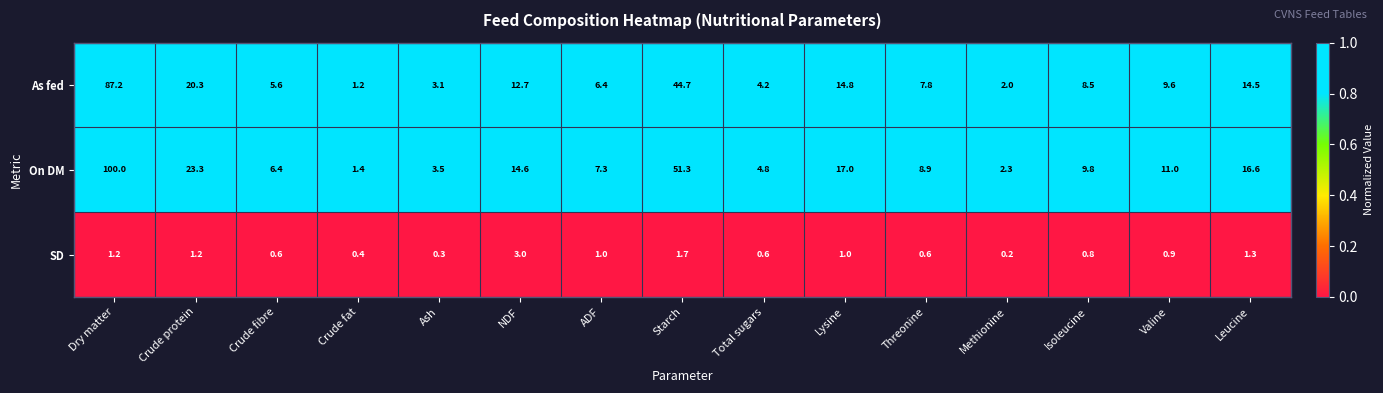

Rank the categories by As fed value from highest to lowest.

Dry matter, Starch, Crude protein, Lysine, Leucine, NDF, Valine, Isoleucine, Threonine, ADF, Crude fibre, Total sugars, Ash, Methionine, Crude fat